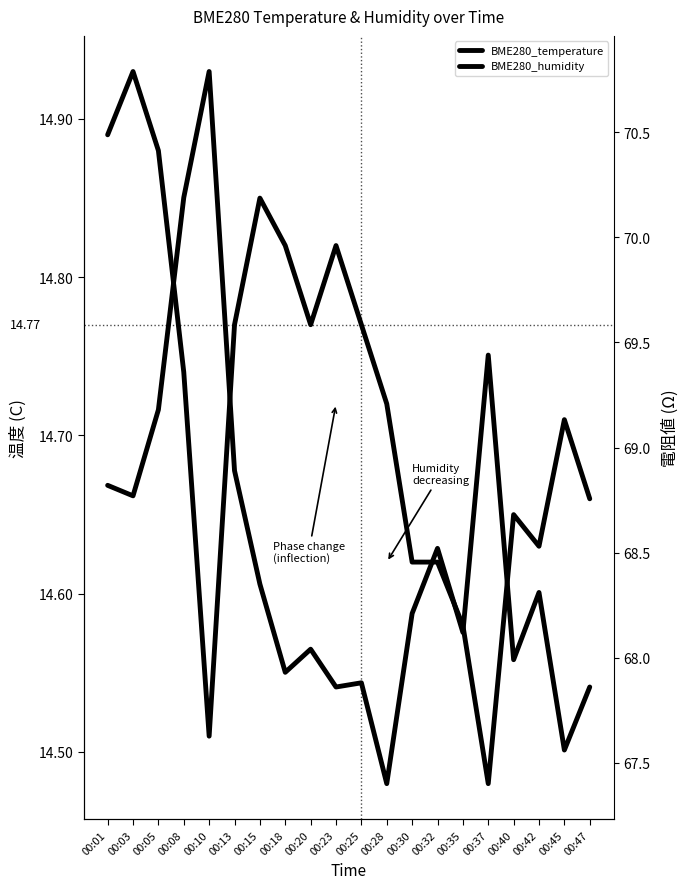

Between 00:35 and 00:47, which is larger?

00:47